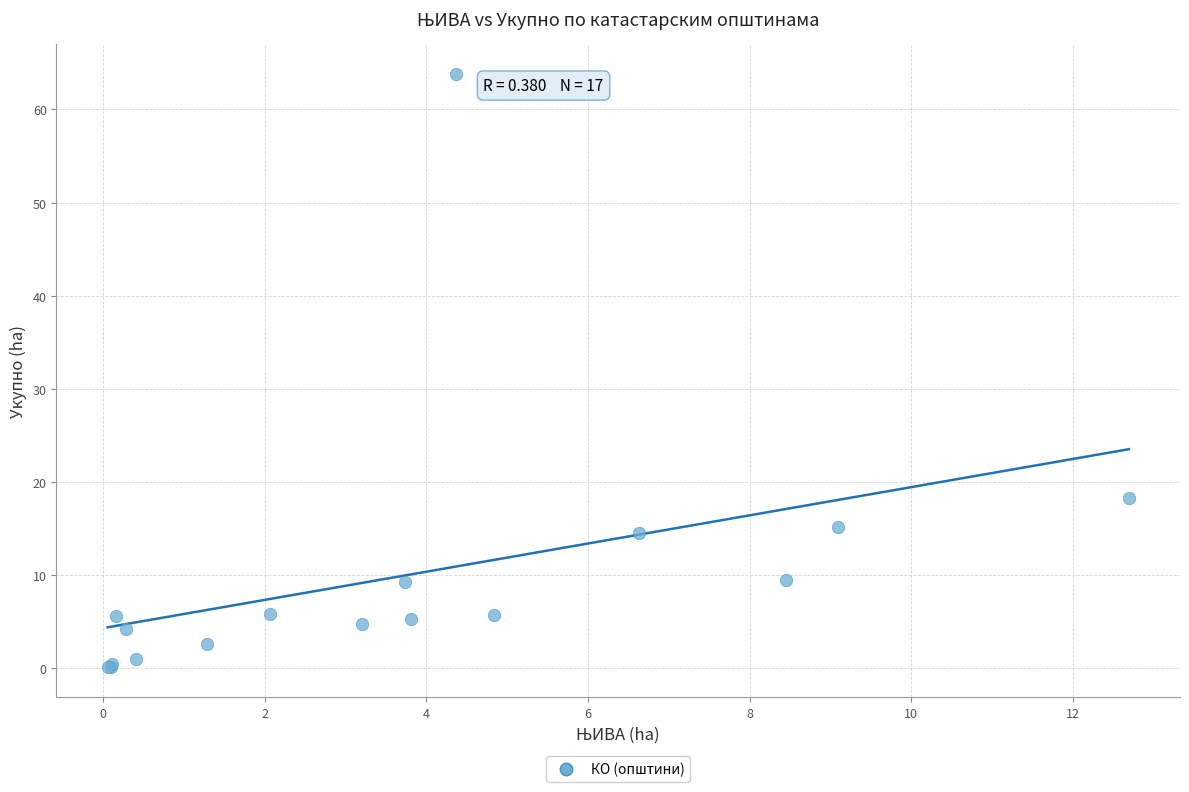

What Y value in the scatter plot is closest to 31?

18.3